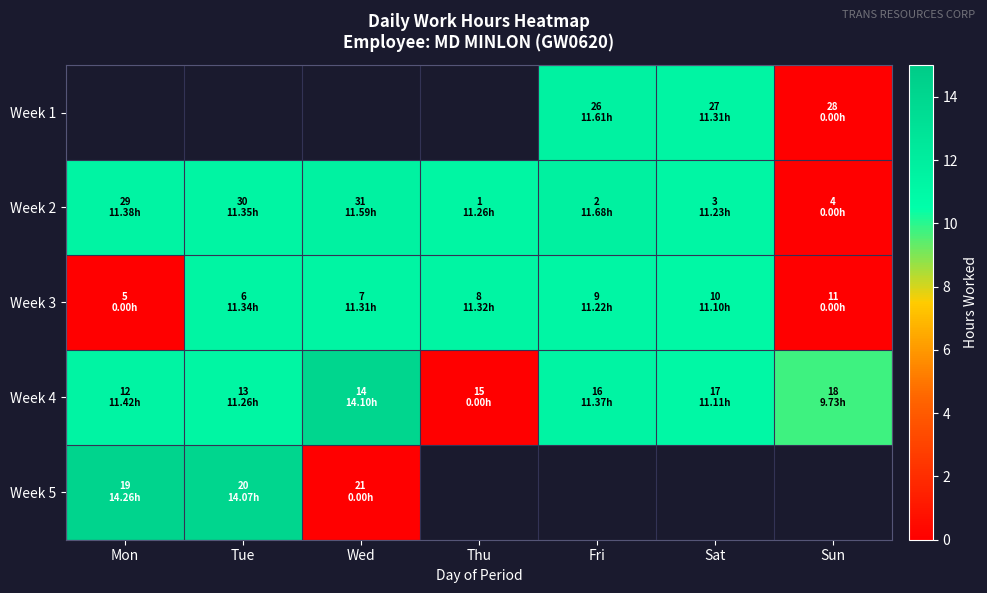

Which has a higher value, Thu or Mon?

Mon